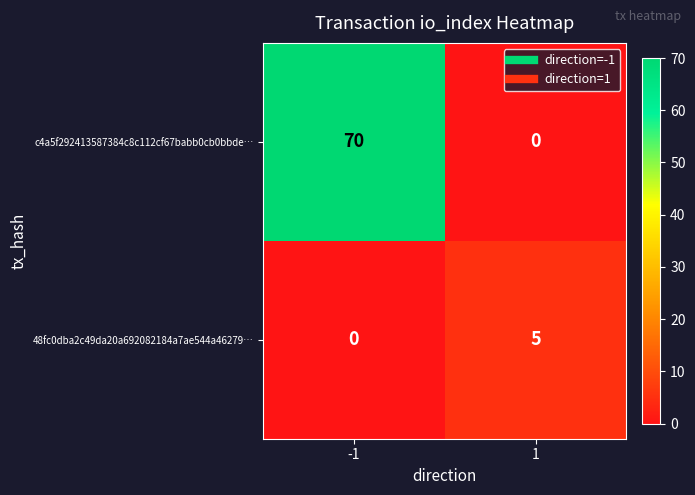

Reading left to right, list all the values displayed in this chart.

c4a5f292413587384c8c112cf67babb0cb0bbde…: -1=70	1=0
48fc0dba2c49da20a692082184a7ae544a46279…: -1=0	1=5